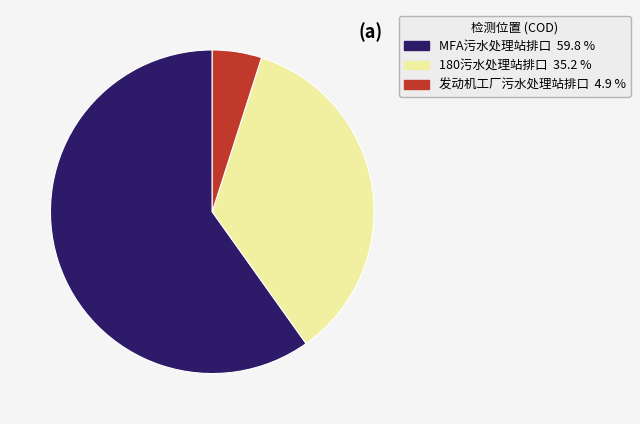

Is 180污水处理站排口 the majority of the pie?

No